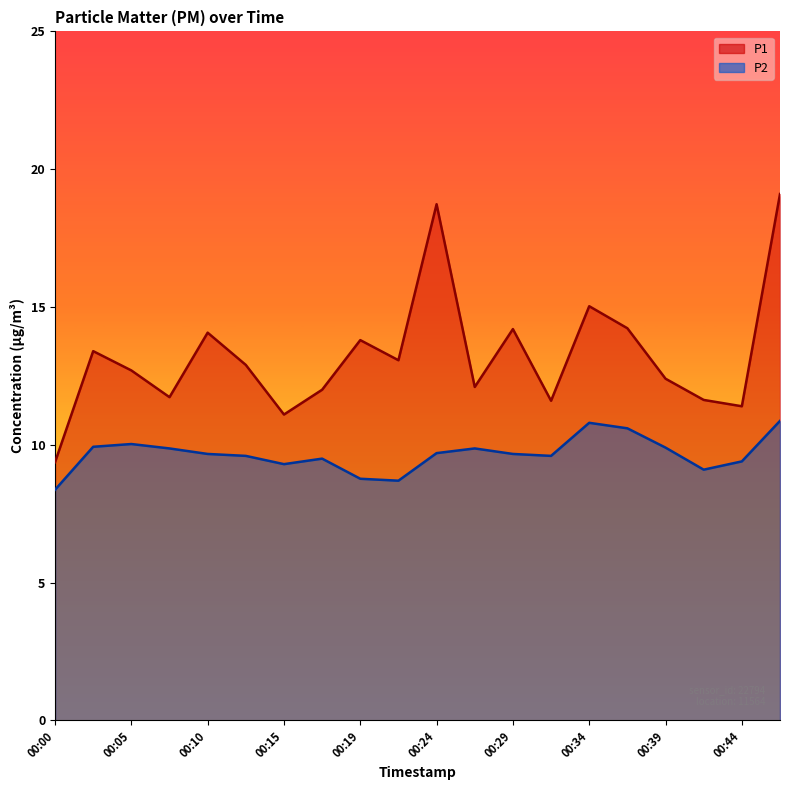

True or false: P2 has more than 2 interior local peaks.

True